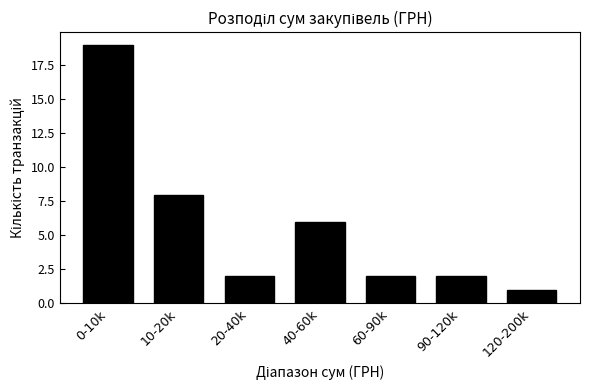

Reading left to right, what are all the values shown in this chart?

19	8	2	6	2	2	1